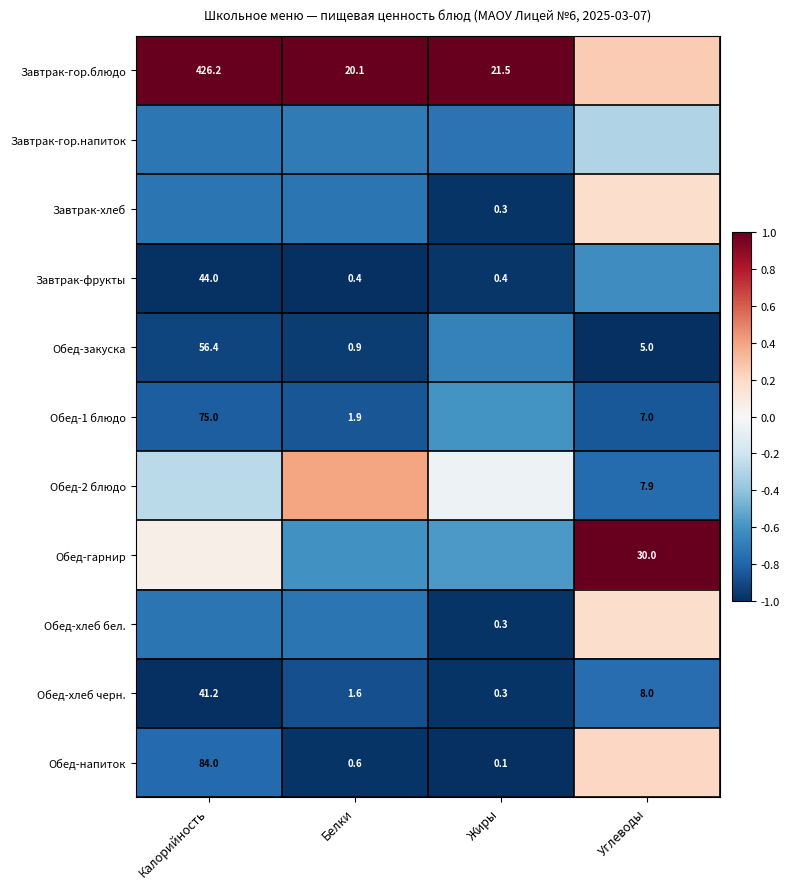

List the labels in order of Обед-хлеб черн. value, largest first.

Калорийность, Углеводы, Белки, Жиры